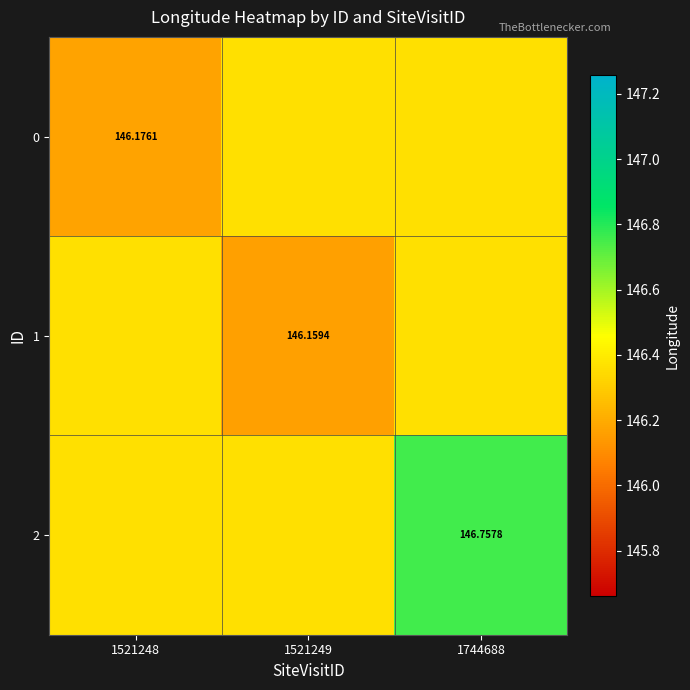

Which category has the lowest value in the 1 series?

1521249